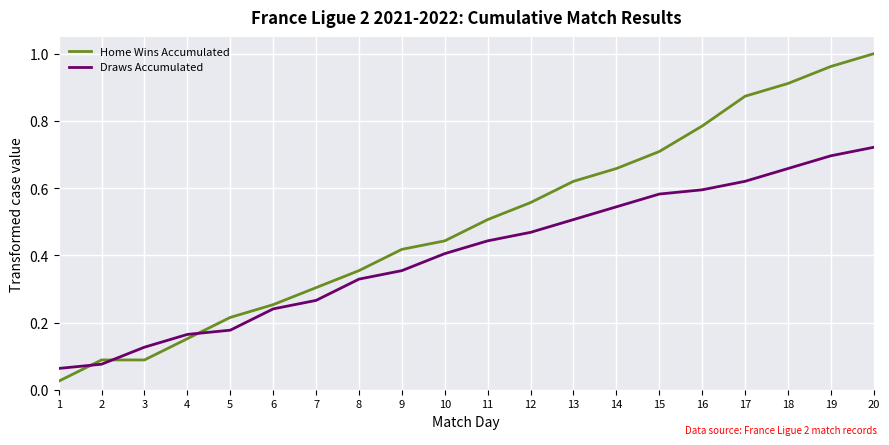

After their last crossing, which series has the higher values: Draws Accumulated or Home Wins Accumulated?

Home Wins Accumulated